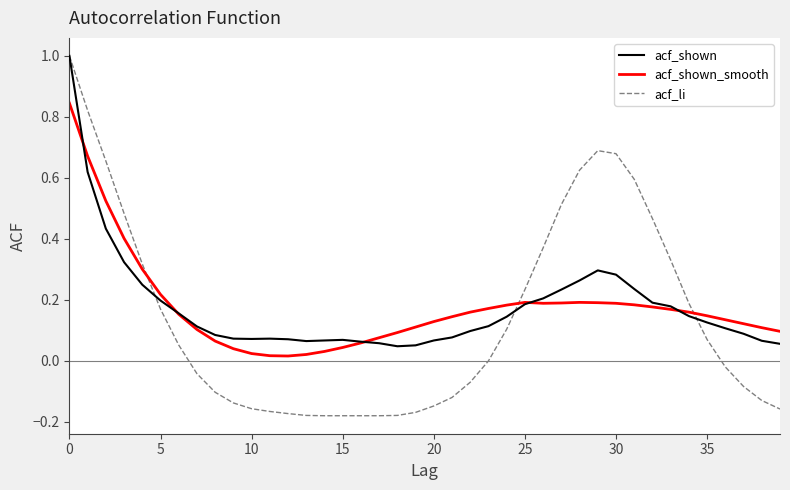

Which series has the widest spread of values?

acf_li